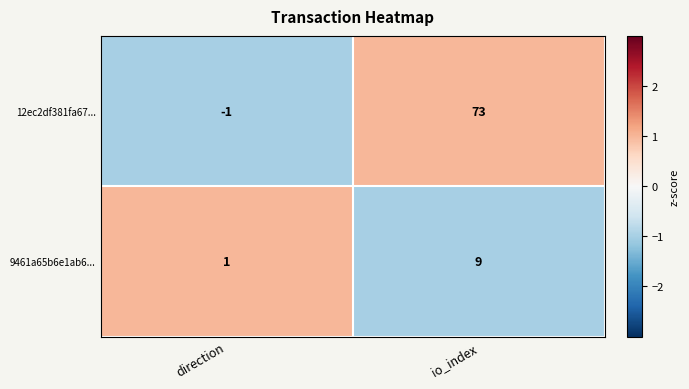

Which series has the largest range (max minus min)?

12ec2df381fa67...